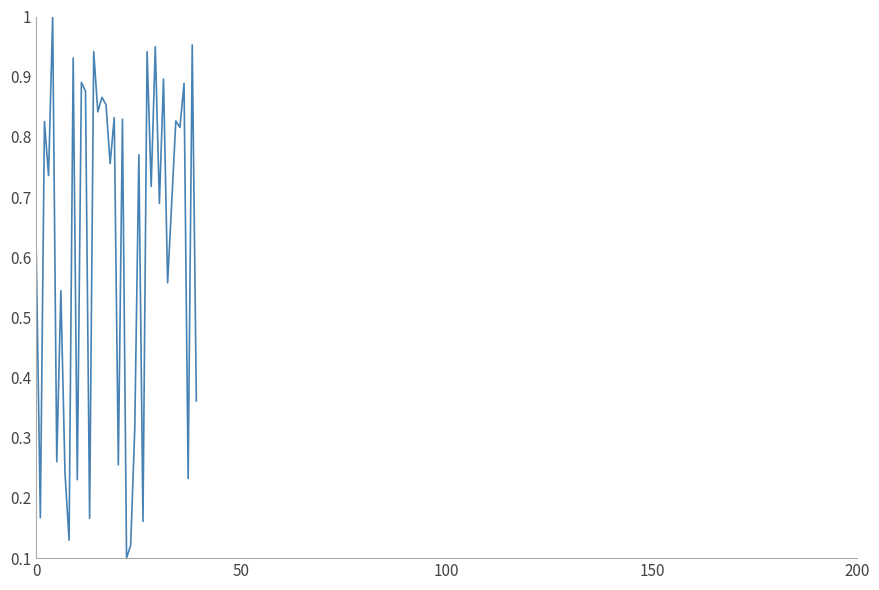

What is the value of the 23rd point from the left?

0.1